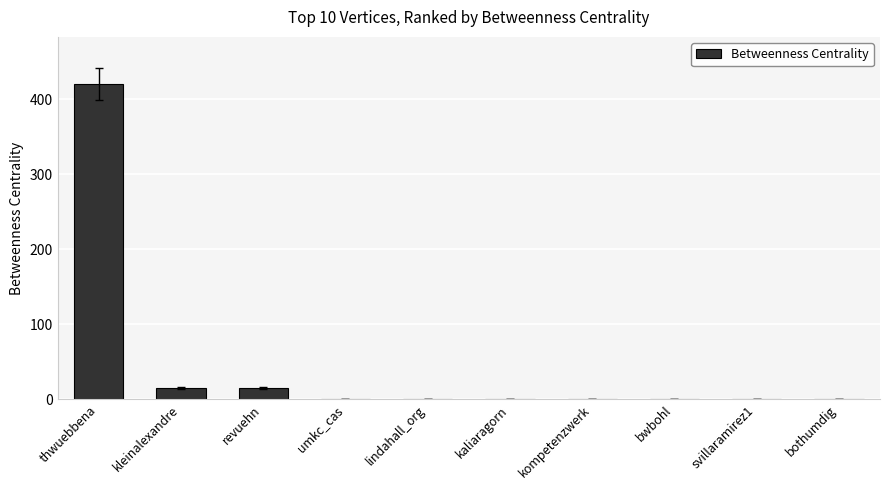

What is the sum of all values?

452